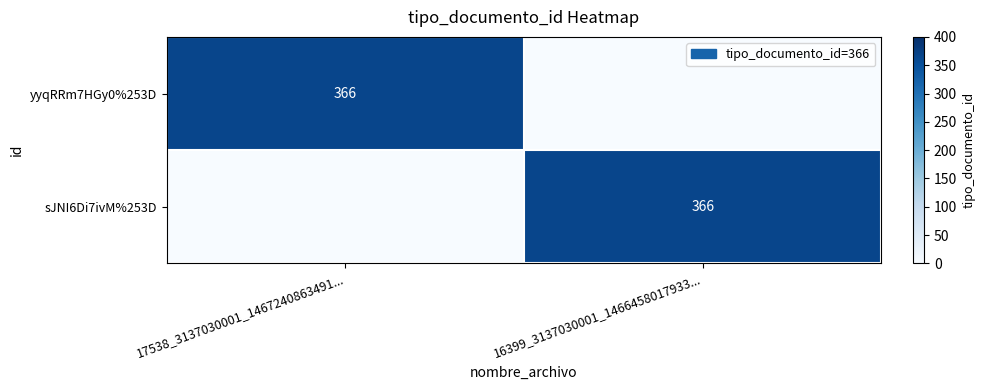

True or false: yyqRRm7HGy0%253D has a value of 616 at 17538_3137030001_1467240863491....

False